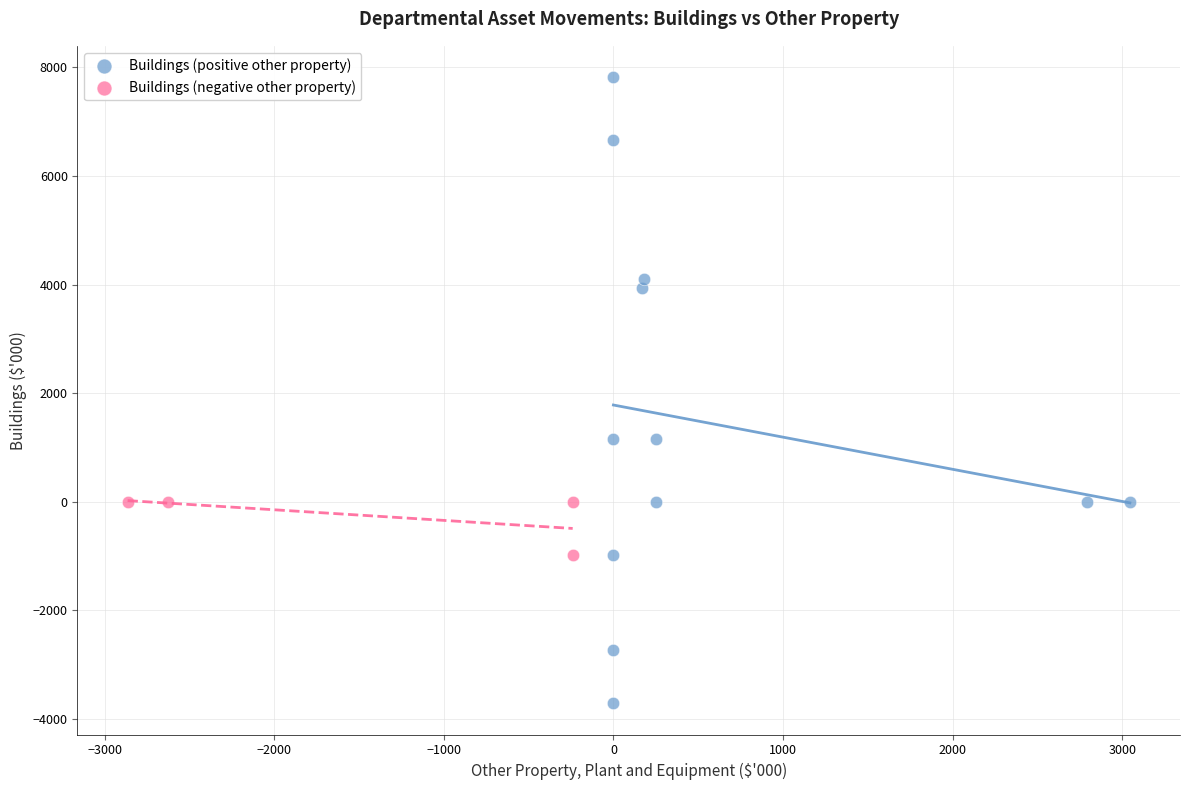

Which series has the widest spread of Y values?

Buildings (positive other property)